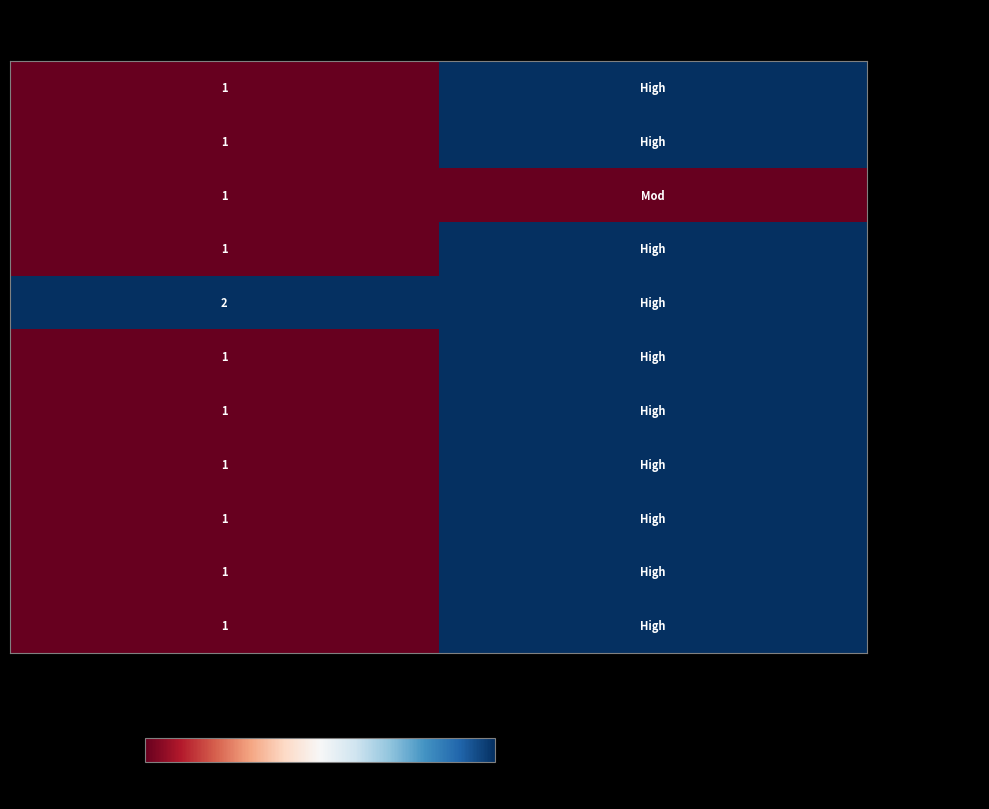

Which has a higher value, Rating Score or Standards Version?

Rating Score